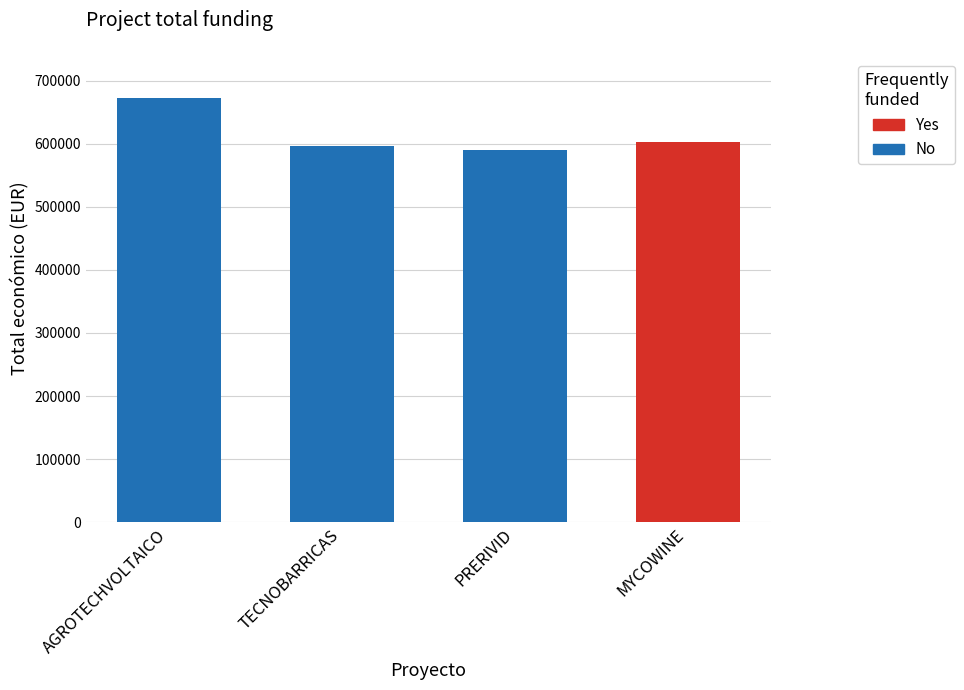

Is it true that the value at MYCOWINE is 602295.4?

True